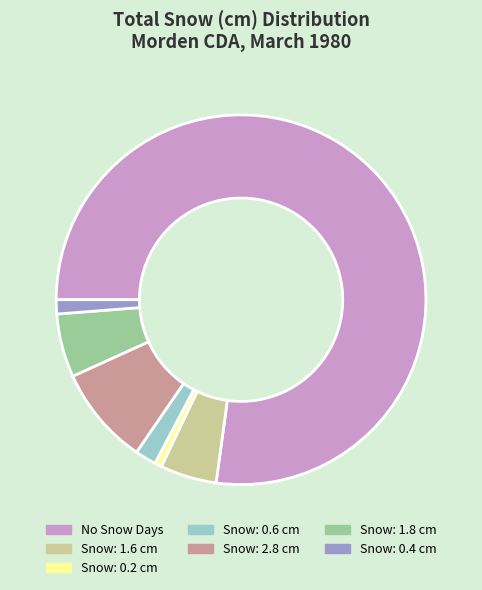

What is the largest slice in the pie chart?

No Snow Days